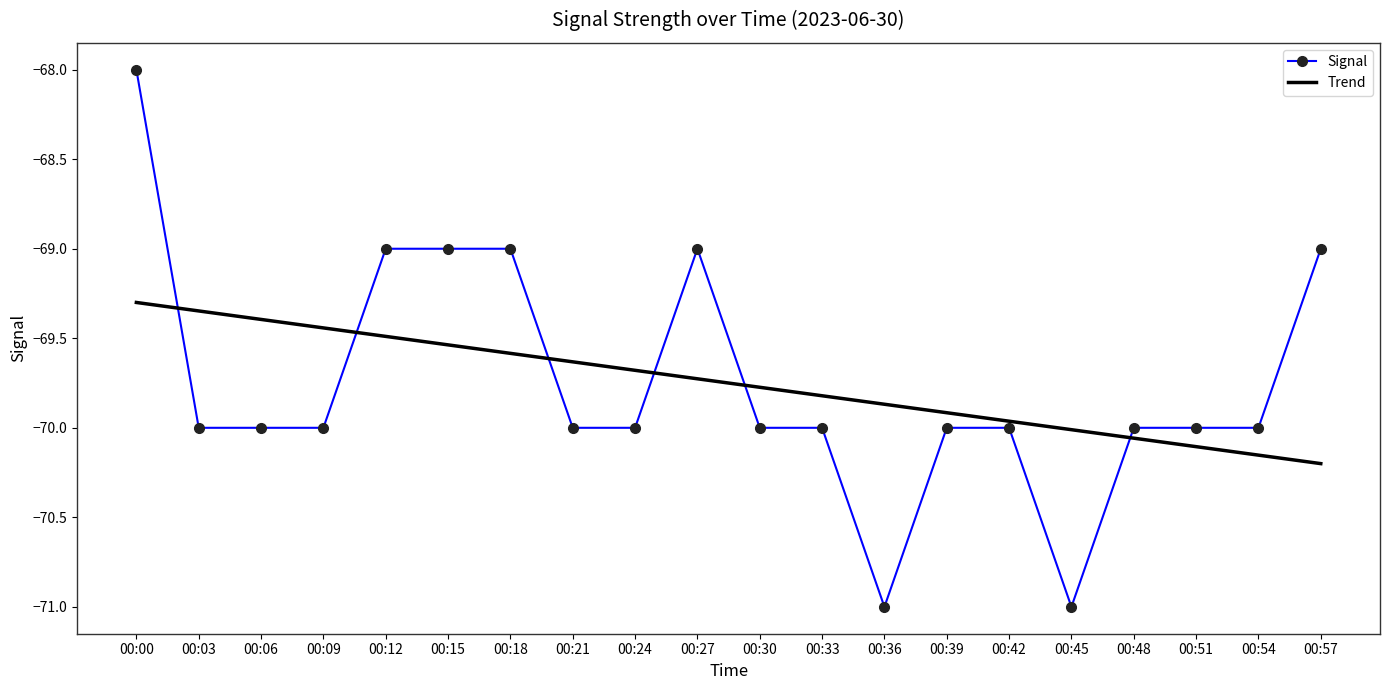

How many distinct data groups are displayed?

1